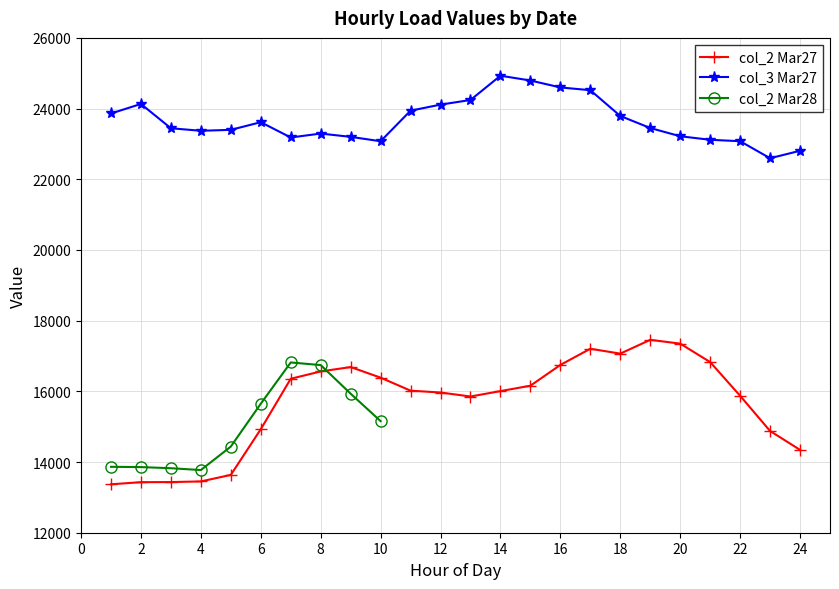

True or false: 2024/03/27 col_2 has more than 1 interior local peaks.

True